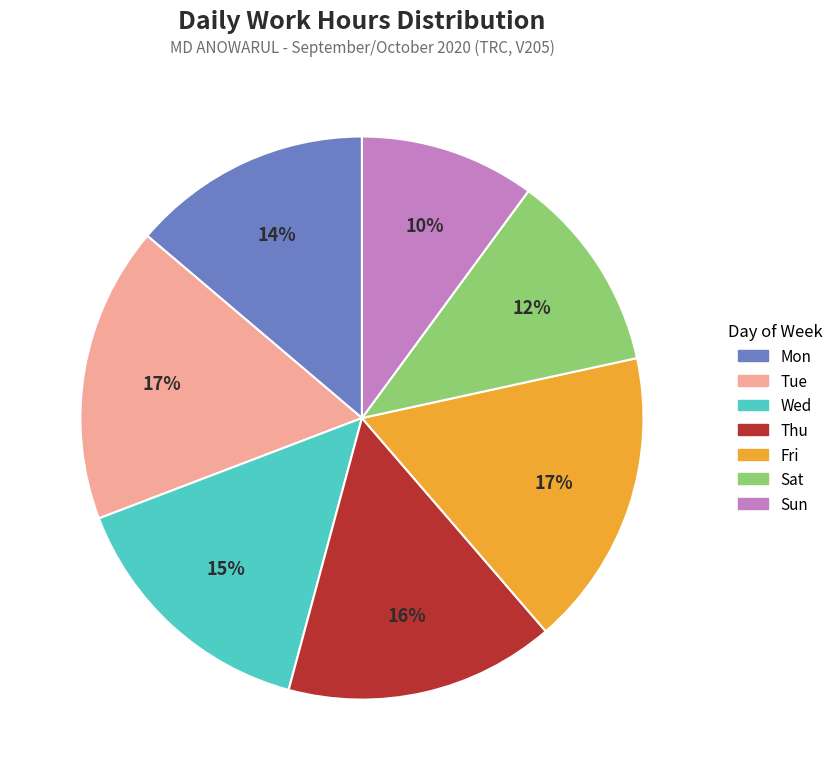

To the nearest percent, what is the difference between the largest and smallest slice percentages?

7%